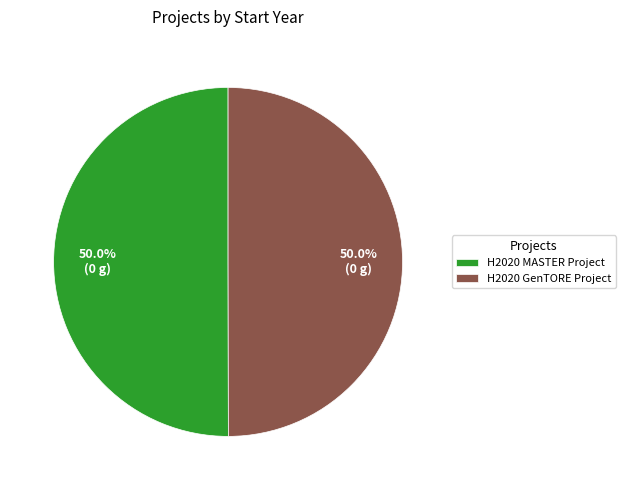

The H2020 MASTER Project slice represents 43% of the pie. True or false?

False